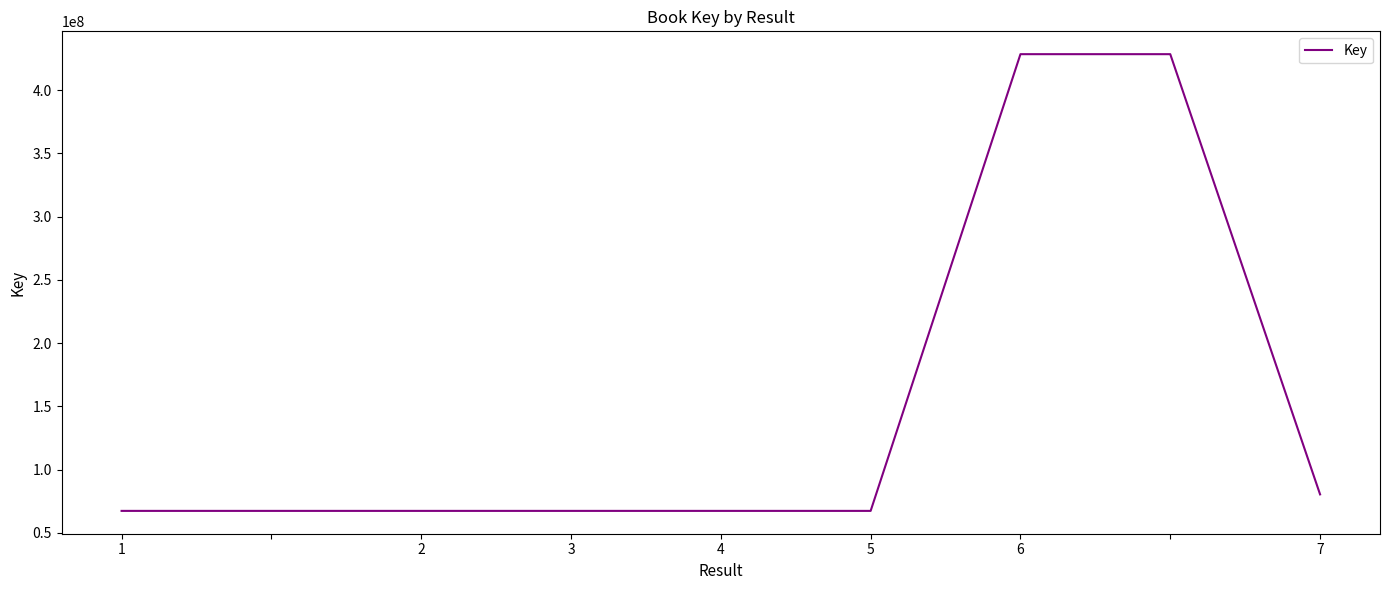

What is the maximum value shown in the chart?

428334249